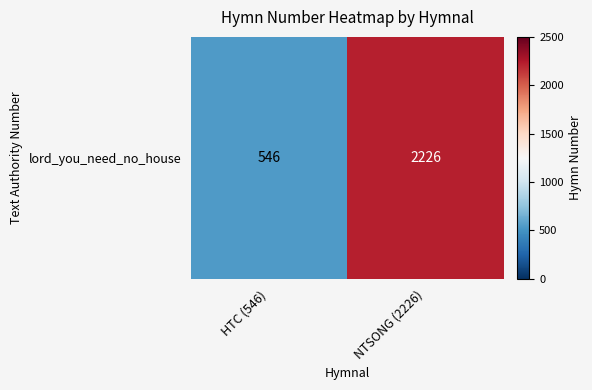

Is it true that the value at NTSONG (2226) is 2226?

True